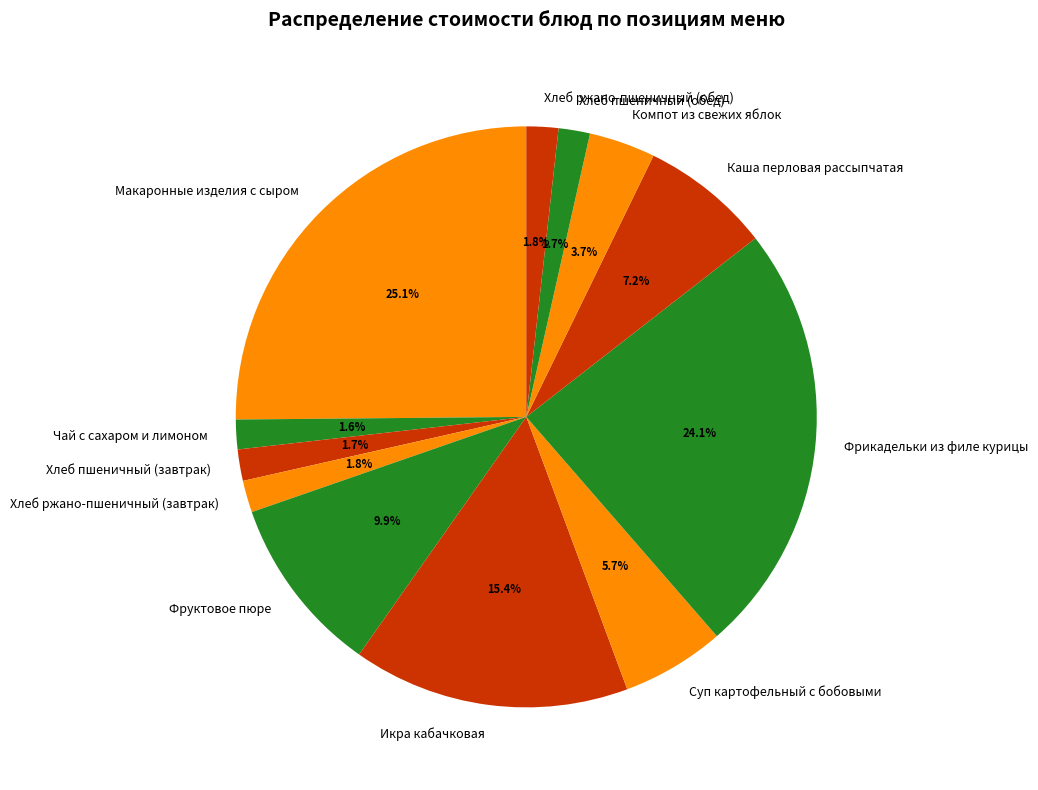

How many segments does this pie chart have?

12